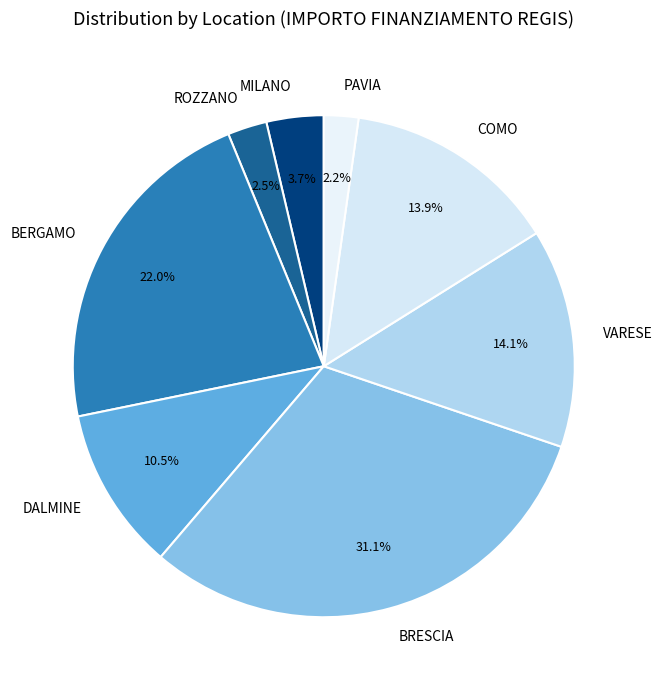

Is there any slice that represents more than half of the pie?

No